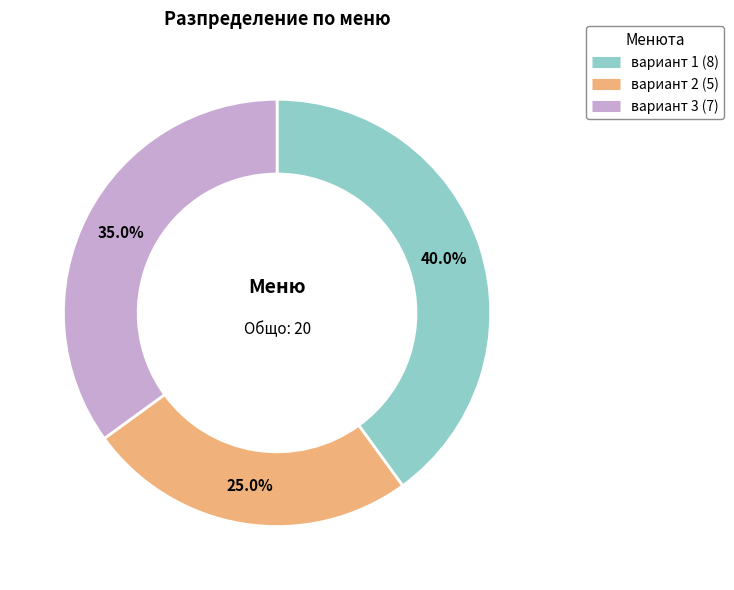

The вариант 2 slice represents 25% of the pie. True or false?

True